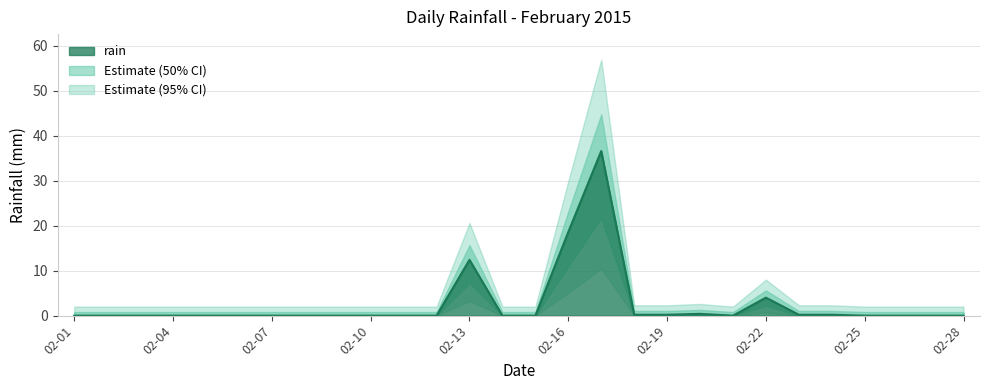

Rank the categories by value from lowest to highest.

2015-02-01, 2015-02-02, 2015-02-03, 2015-02-04, 2015-02-05, 2015-02-06, 2015-02-07, 2015-02-08, 2015-02-09, 2015-02-10, 2015-02-11, 2015-02-12, 2015-02-14, 2015-02-15, 2015-02-21, 2015-02-25, 2015-02-26, 2015-02-27, 2015-02-28, 2015-02-18, 2015-02-19, 2015-02-23, 2015-02-24, 2015-02-20, 2015-02-22, 2015-02-13, 2015-02-16, 2015-02-17